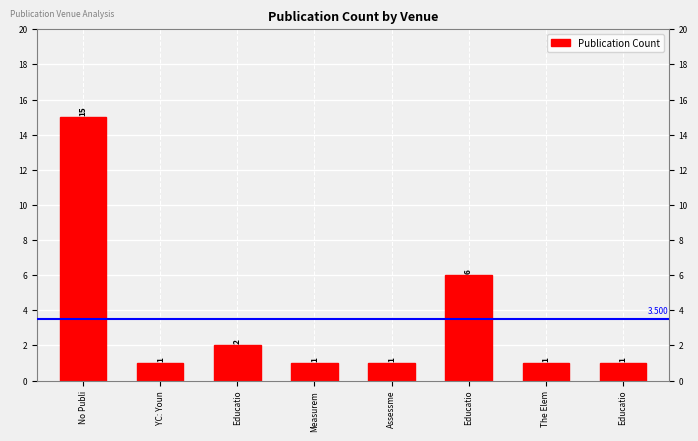

Reading right to left, what are all the values shown in this chart?

1	1	6	1	1	2	1	15